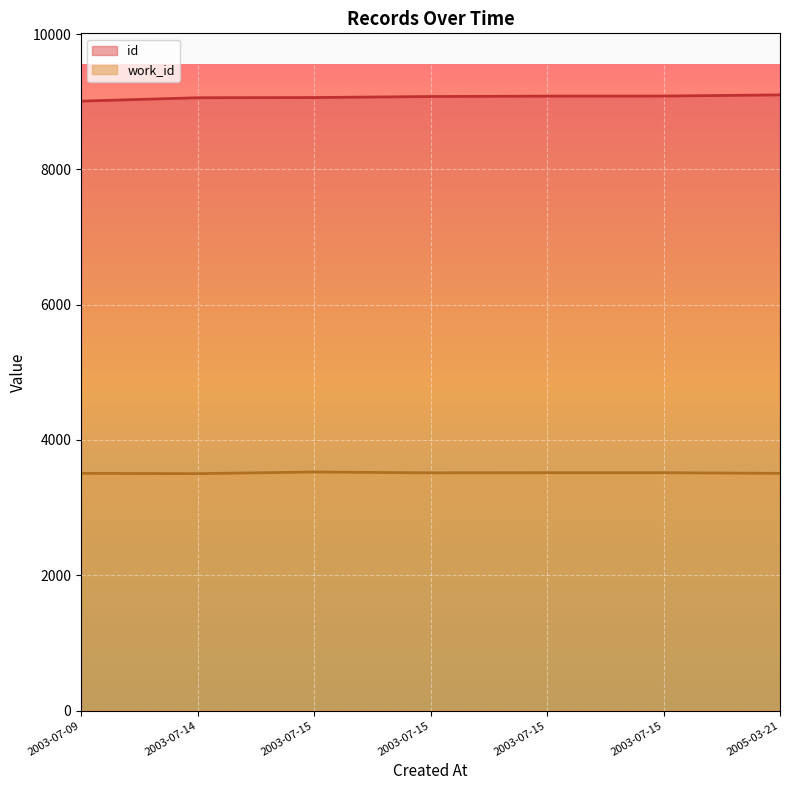

List the series in order of their peak value, lowest first.

work_id, id